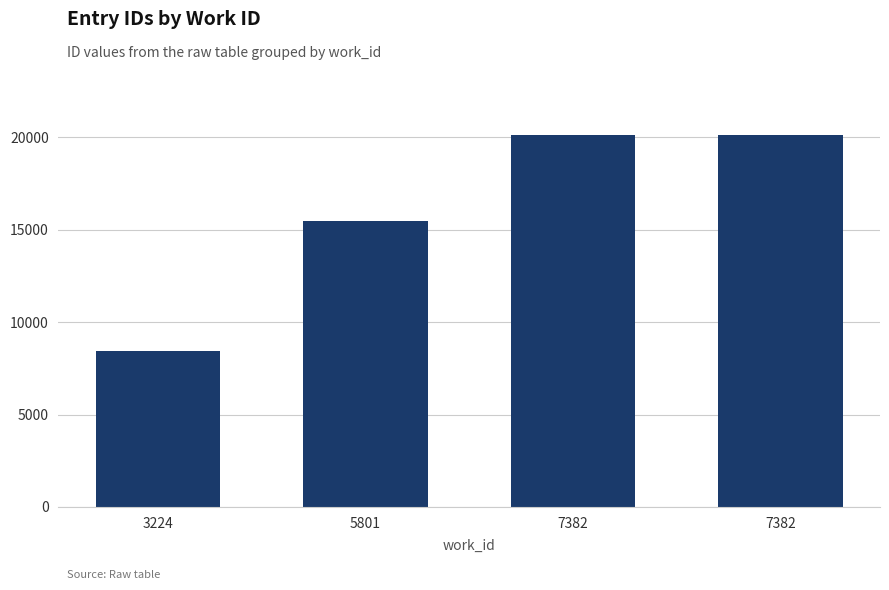

How many bars are there in total?

4